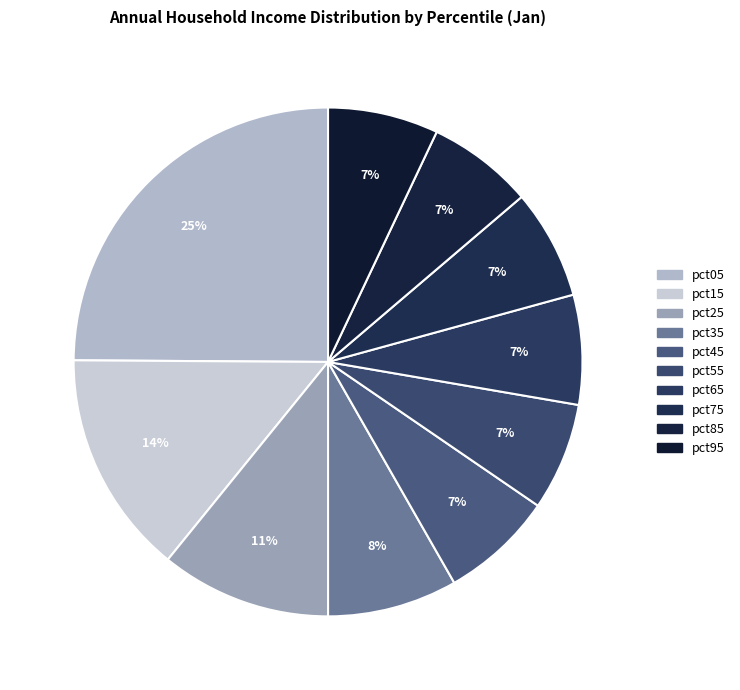

Which has a higher value, pct35 or pct65?

pct35